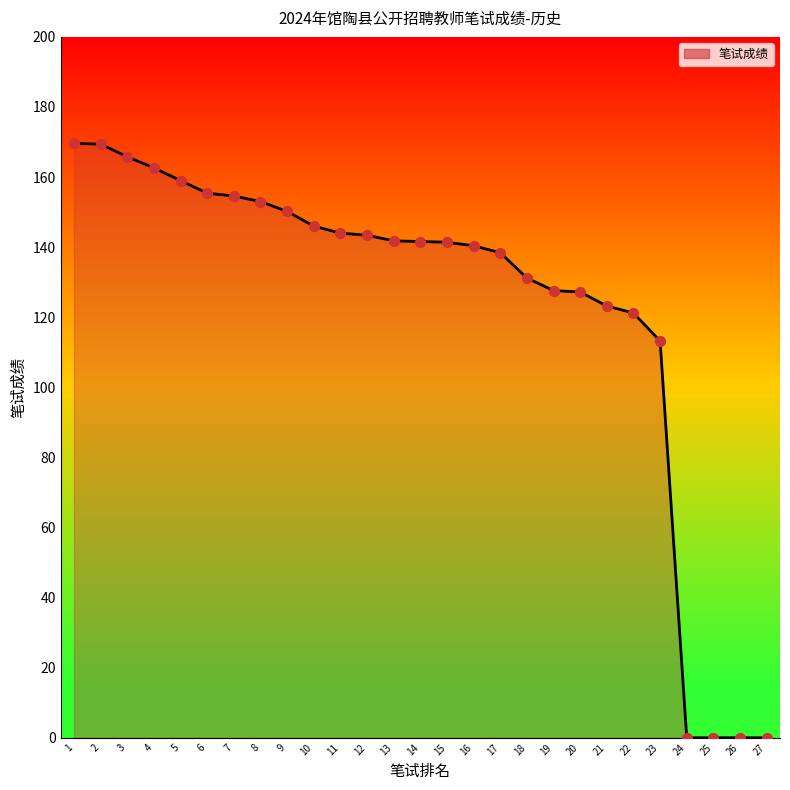

Which has a higher value, 12 or 1?

1